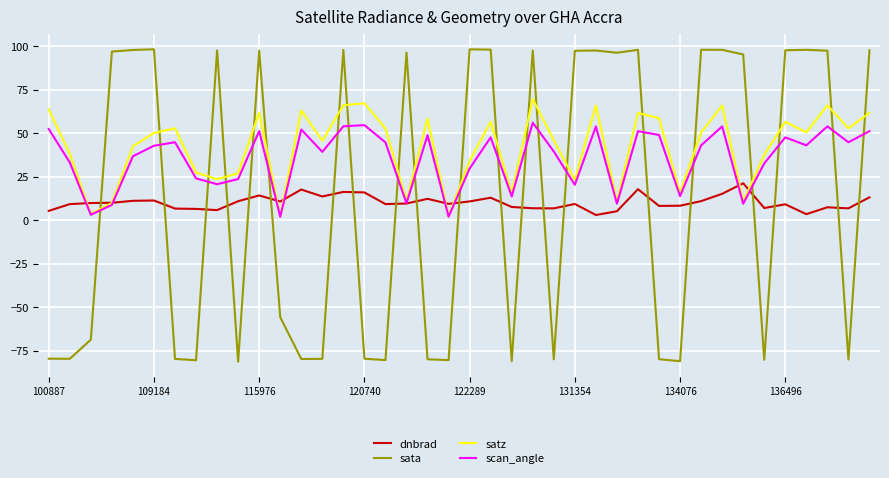

List the series in order of their peak value, lowest first.

dnbrad, scan_angle, satz, sata